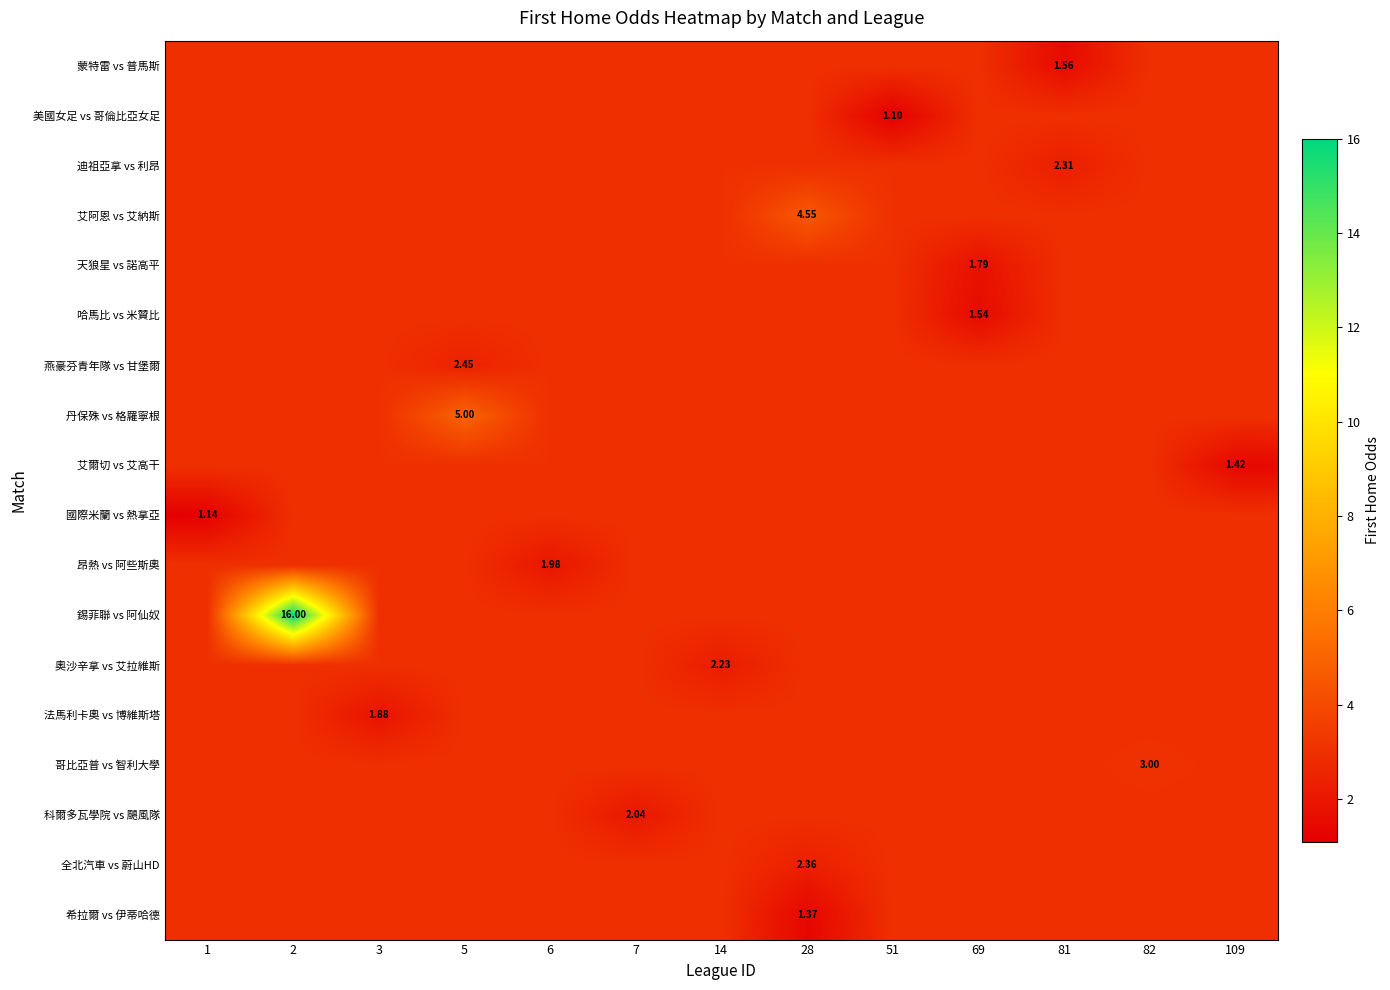

Which category has the highest value across all series?

2